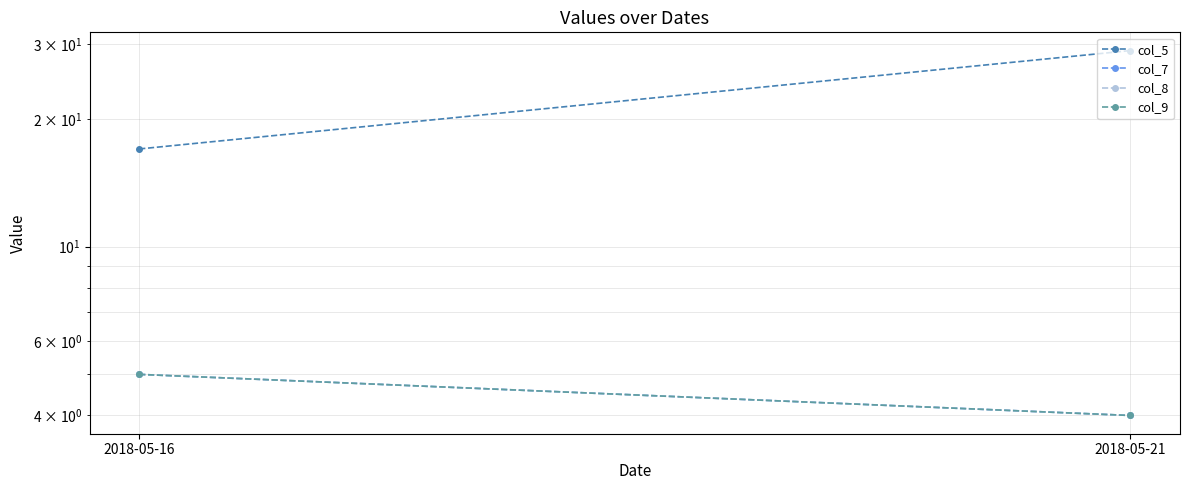

What is the minimum value shown in the chart?

4